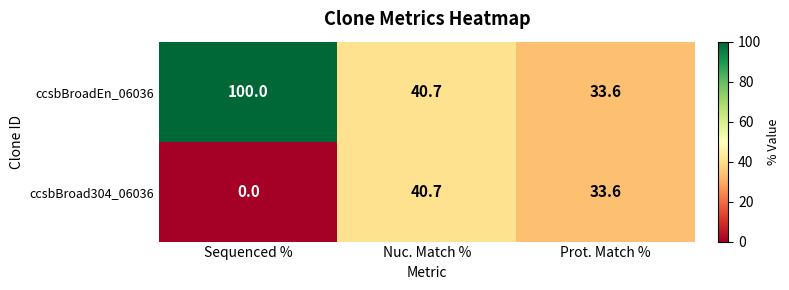

Which series has the largest total across all categories?

ccsbBroadEn_06036